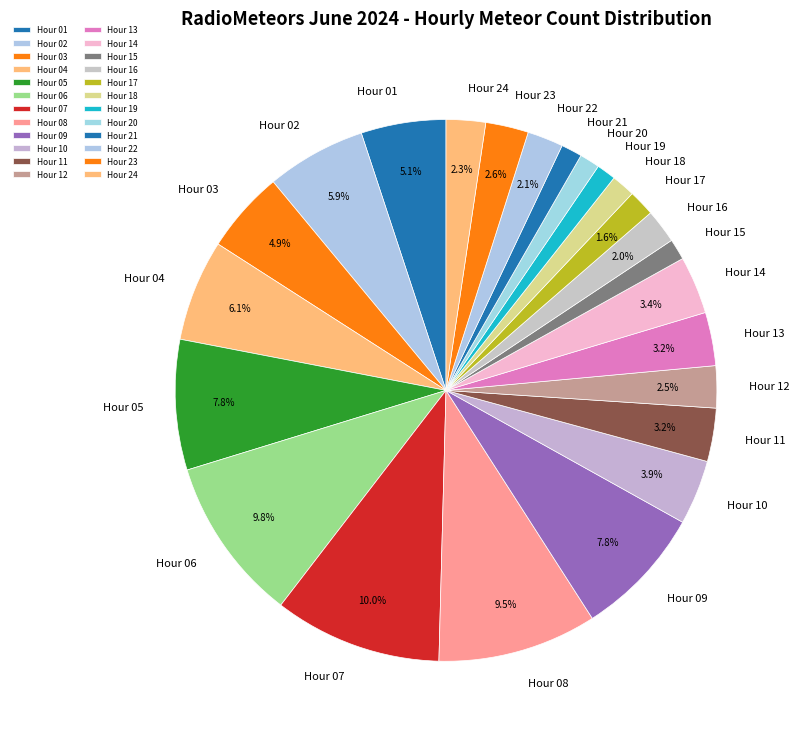

Does Hour 21 represent more than half of the total?

No